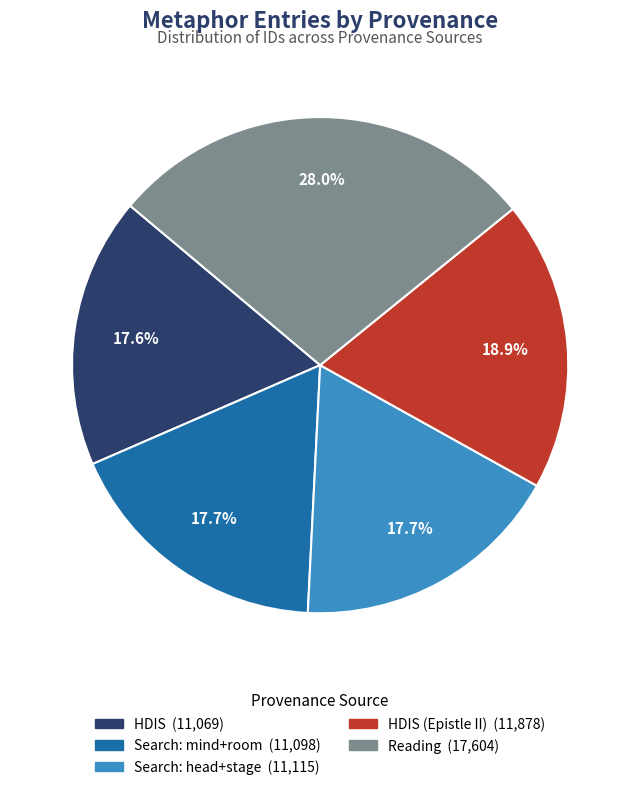

Is there any slice that represents more than half of the pie?

No